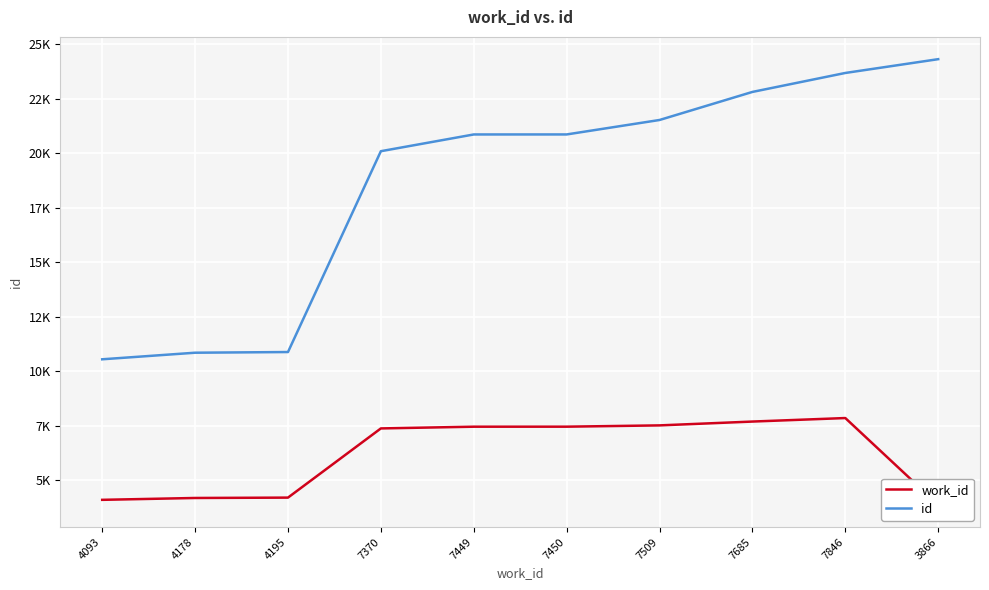

Reading left to right, transcribe all the data shown in this chart.

work_id: 4093	4178	4195	7370	7449	7450	7509	7685	7846	3866
id: 10542	10844	10875	20091	20859	20860	21523	22811	23681	24314